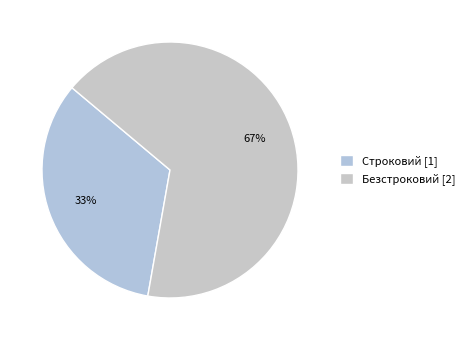

Count the number of slices in the pie.

2